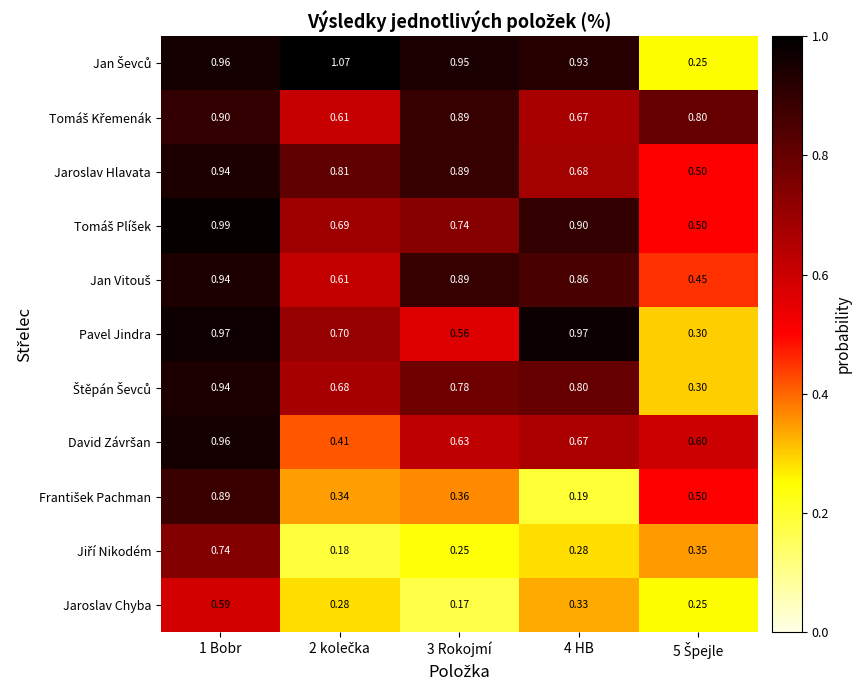

Which series changed the most between 3 Rokojmí and 4 HB?

Pavel Jindra